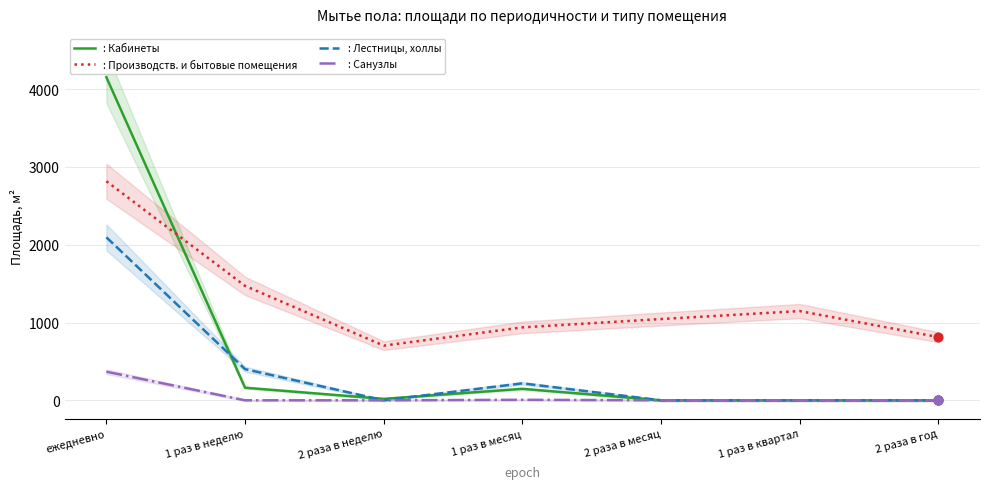

At how many categories does at least one series exceed 3745?

1